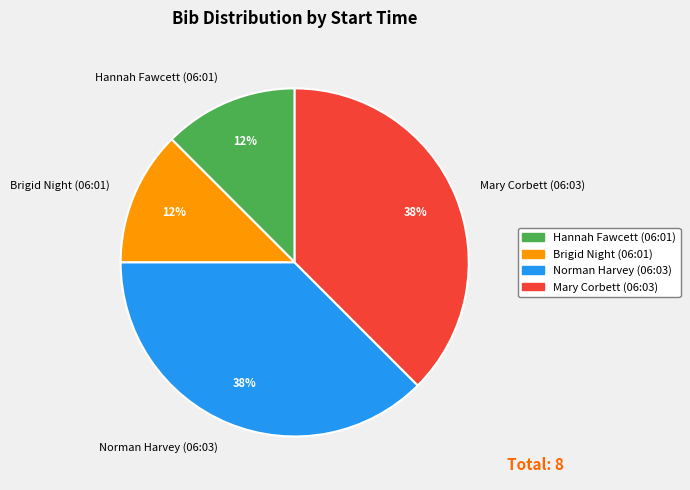

True or false: Mary Corbett (06:03) accounts for 38% of the total.

True